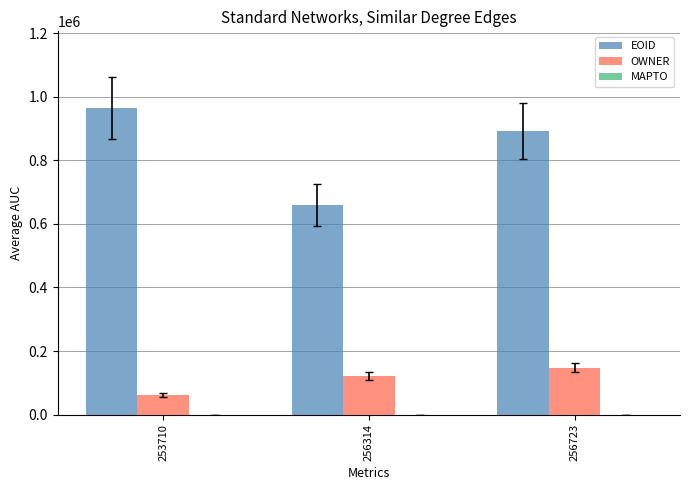

How many distinct data groups are displayed?

2